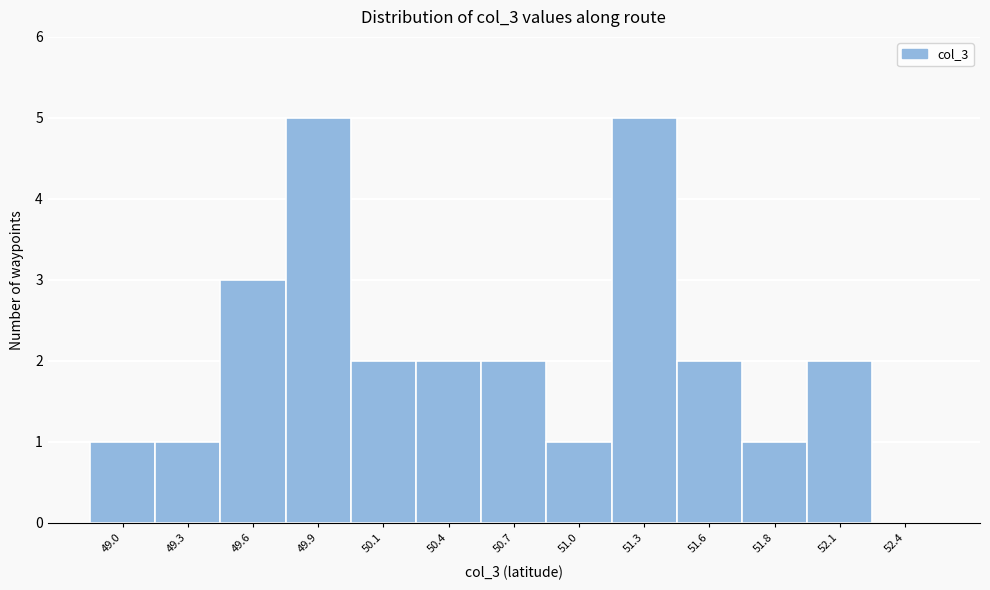

Reading left to right, list all the values displayed in this chart.

49.0=1	49.3=1	49.6=3	49.9=5	50.1=2	50.4=2	50.7=2	51.0=1	51.3=5	51.6=2	51.8=1	52.1=2	52.4=0